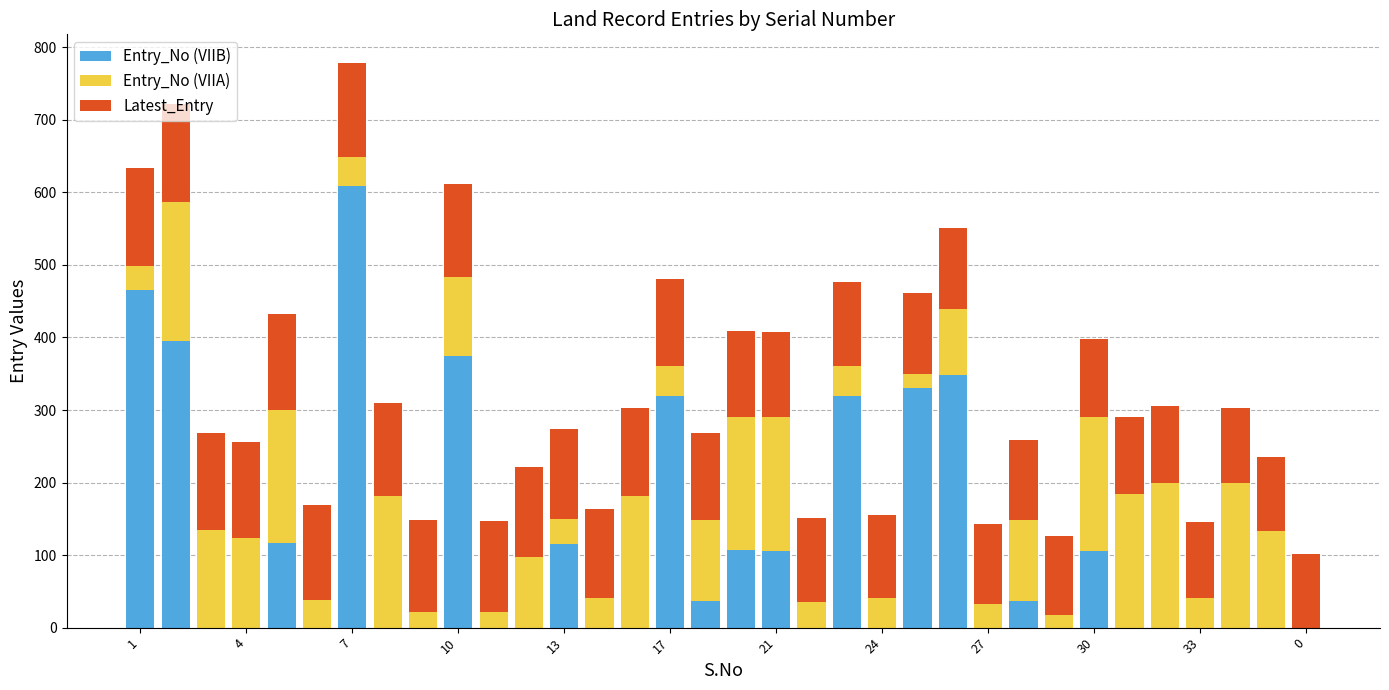

What is the maximum value for Entry_No (VIIB)?

609